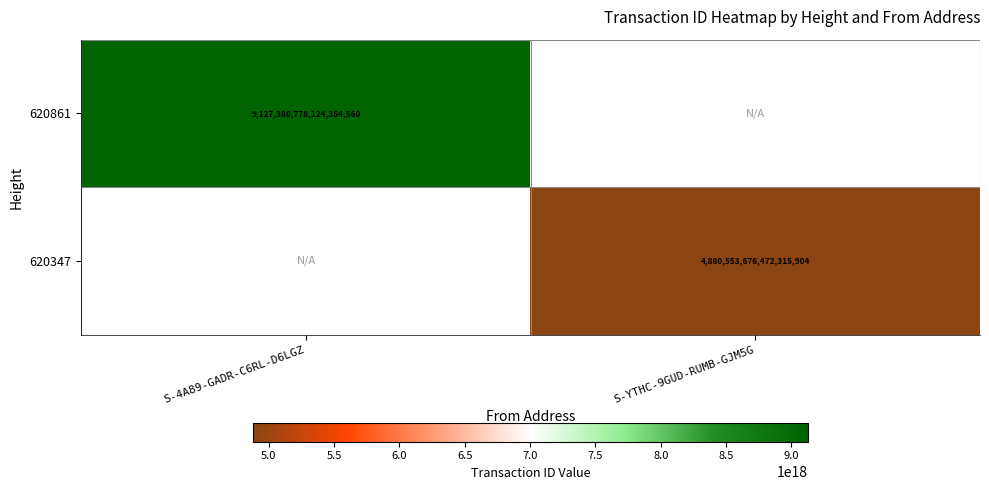

The value of 620347 at S-YTHC-9GUD-RUMB-GJM5G is 4880553676472315904. True or false?

True